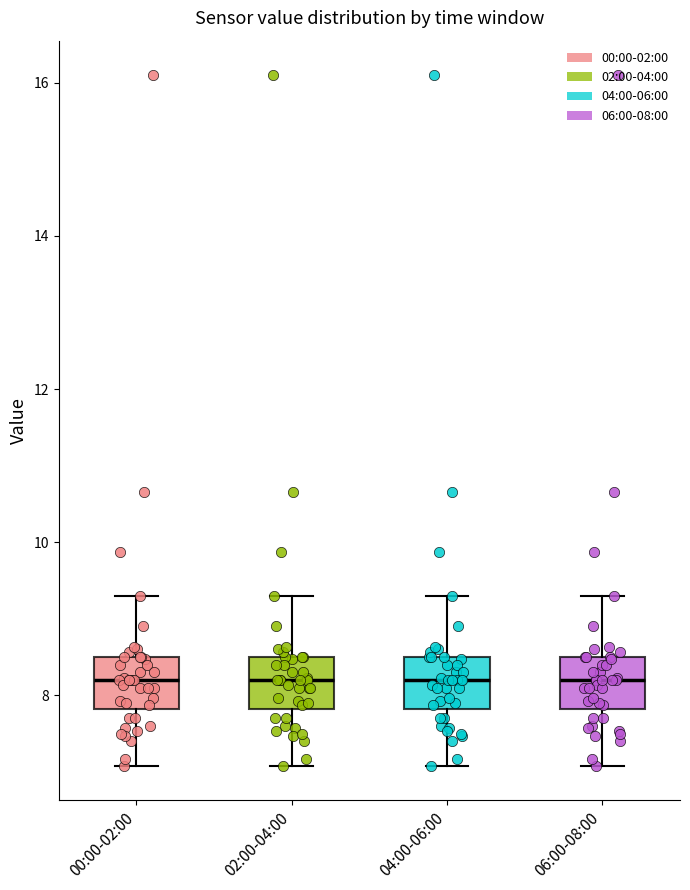

Reading left to right, read every box against the y-axis: the position of its median line, the range the box covers, and the ends of its whiskers. The values are not printed on the chart, so give them approximately, as read against the axis.

00:00-02:00: median 8.2, box 7.8 to 8.6, whiskers 7.0 to 9.4
02:00-04:00: median 8.2, box 7.8 to 8.6, whiskers 7.0 to 9.4
04:00-06:00: median 8.2, box 7.8 to 8.6, whiskers 7.0 to 9.4
06:00-08:00: median 8.2, box 7.8 to 8.6, whiskers 7.0 to 9.4